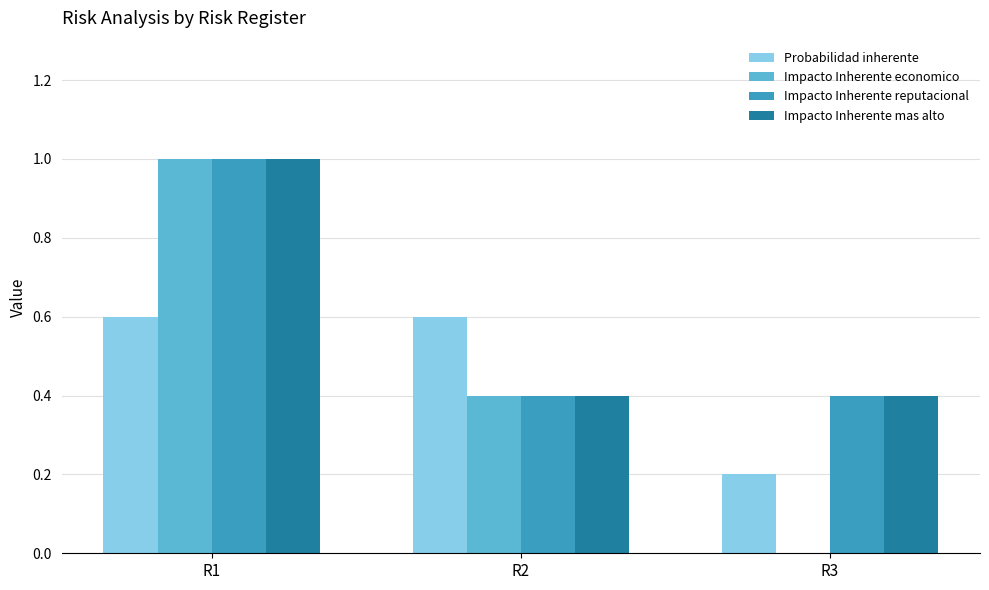

What is the highest value of the Probabilidad inherente series?

0.6